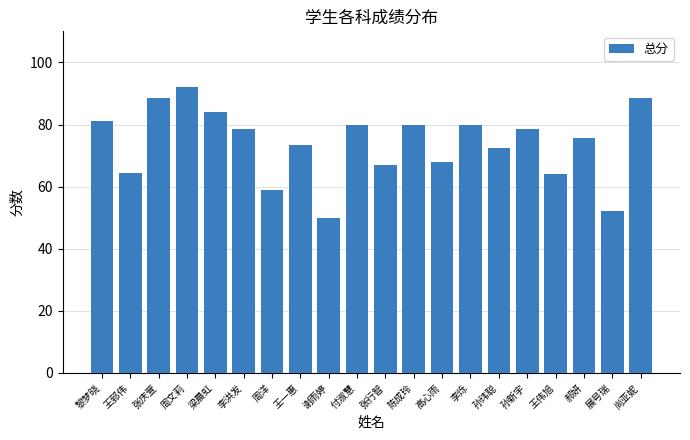

What is the smallest value displayed?

50.0